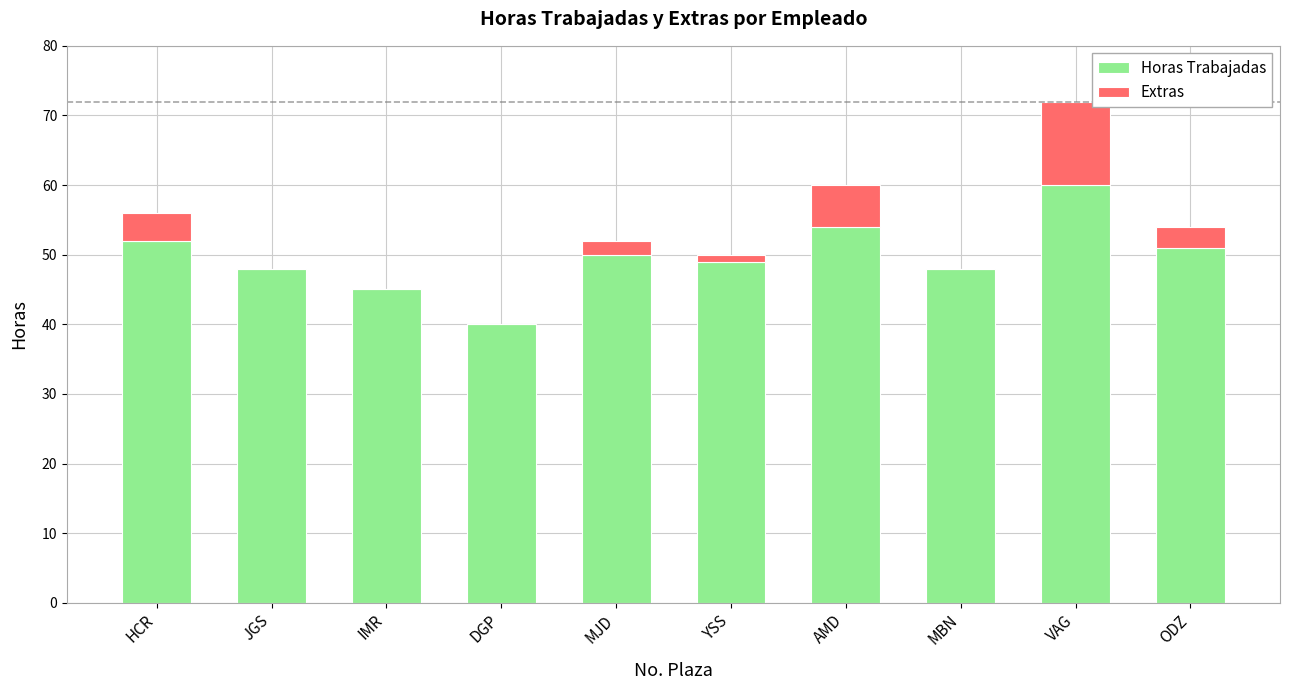

How many series are shown in this chart?

2